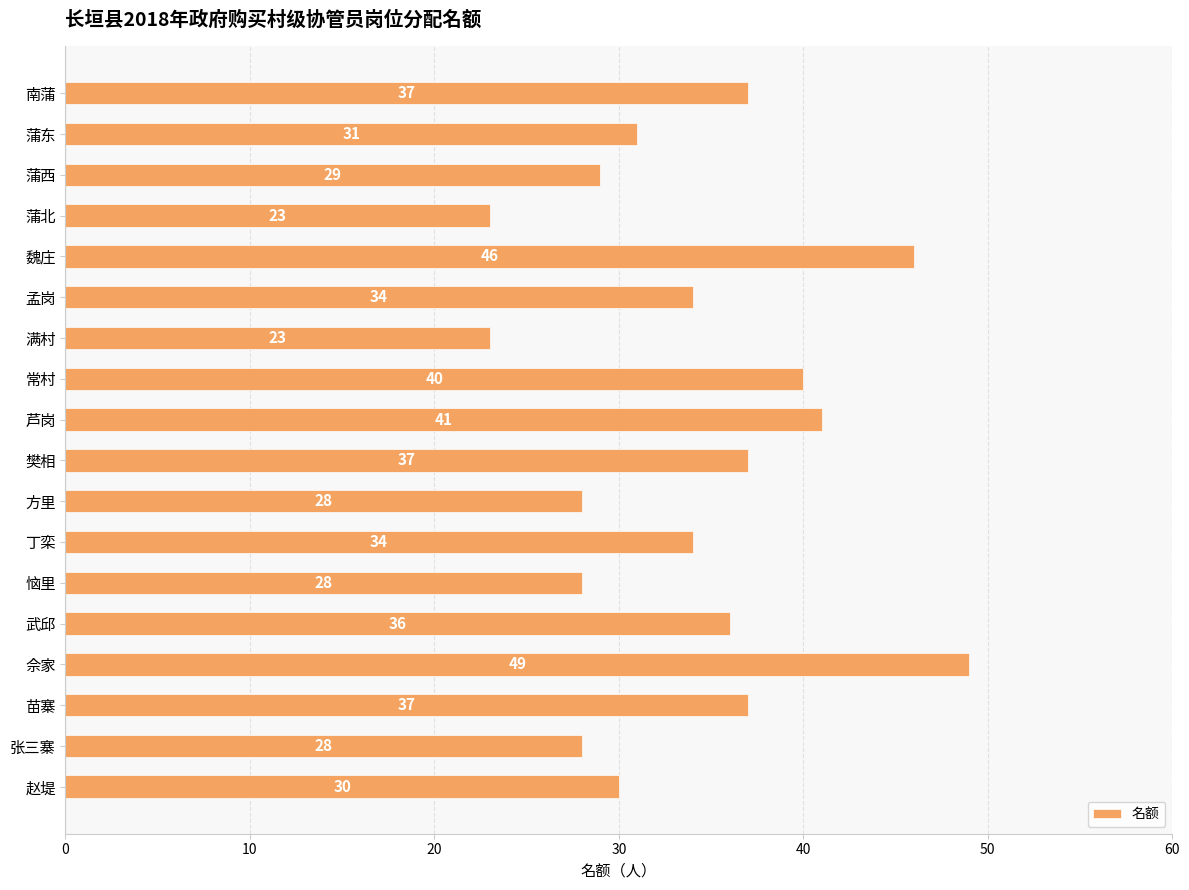

The value at 赵堤 is 30. True or false?

True